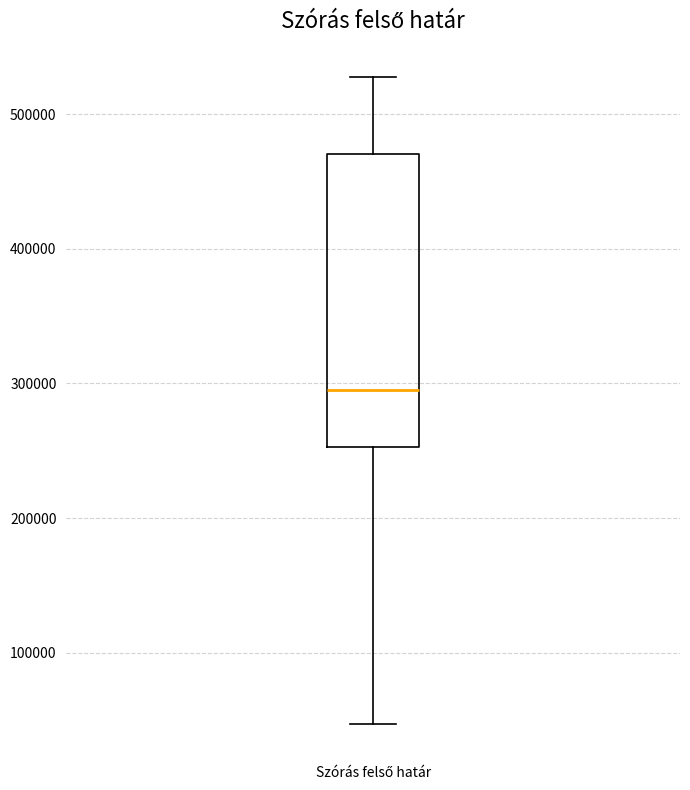

Where is the lower edge of the box for Szórás felső határ on the y-axis? The values are not printed on the chart, so give them approximately, as read against the axis.

250000